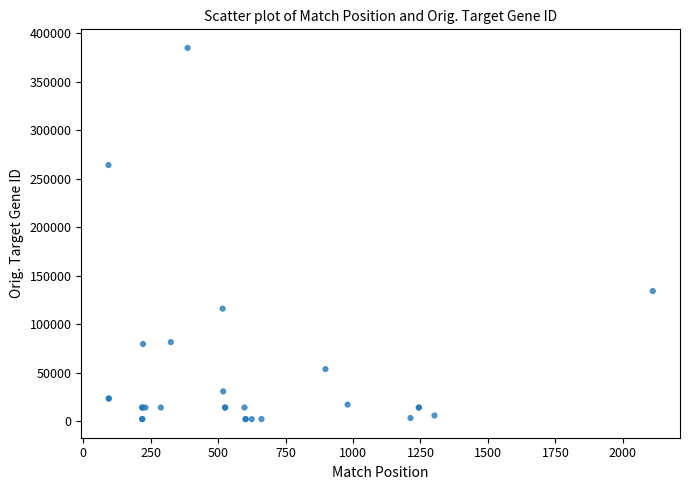

What Y value in the scatter plot is closest to 193567?

134265